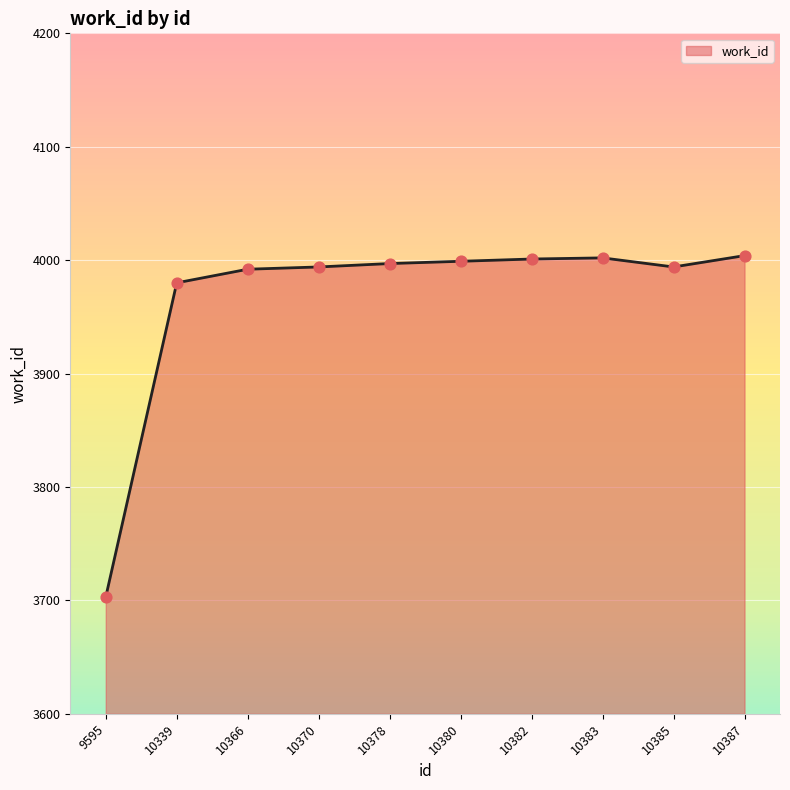

Between 10382 and 9595, which is larger?

10382